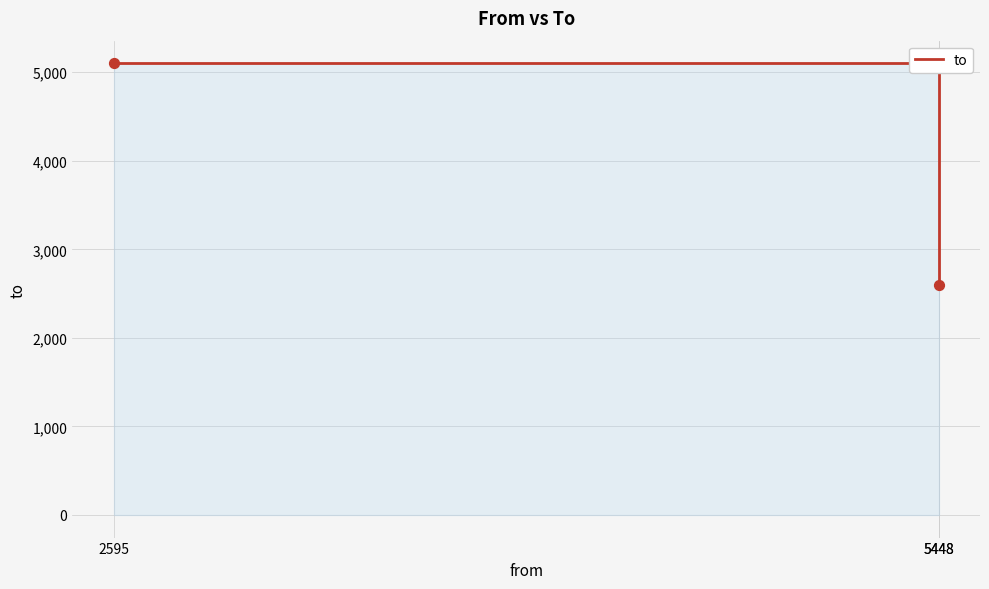

Between 5448 and 2595, which is larger?

5448